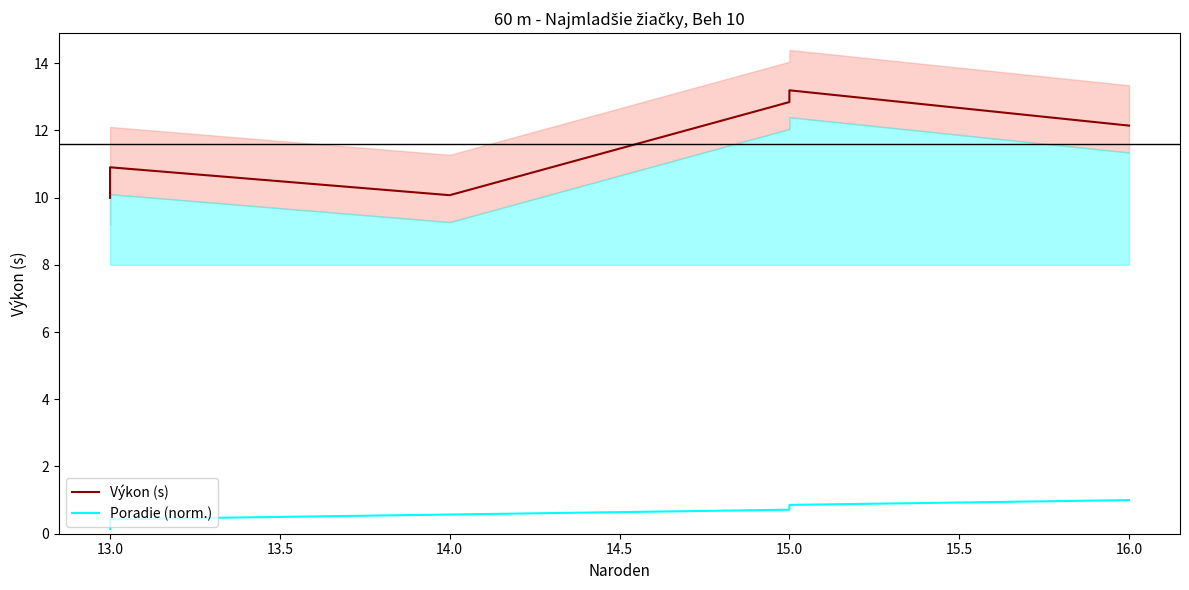

Reading left to right, what are all the values shown in this chart?

Výkon (s): 10.0	10.3	10.9	10.1	12.8	13.2	12.1
Poradie (norm.): 0.1	0.3	0.4	0.6	0.7	0.9	1.0